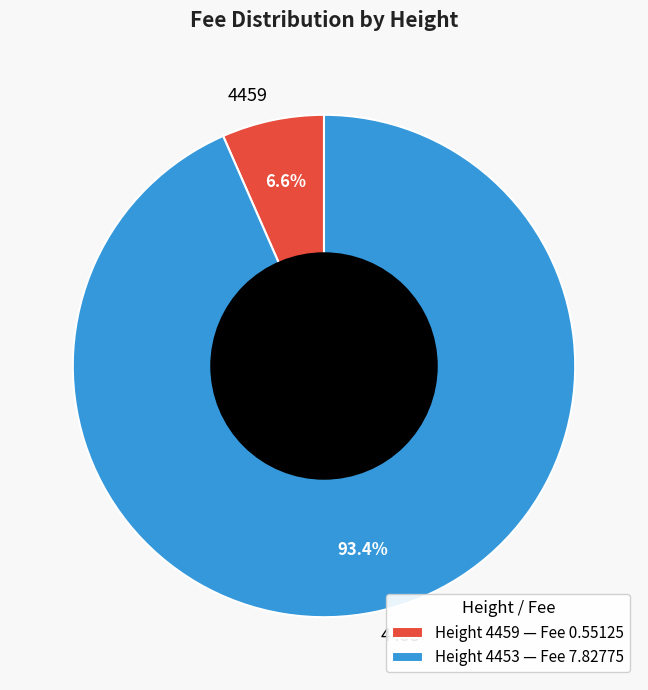

The 4459 slice represents 7% of the pie. True or false?

True